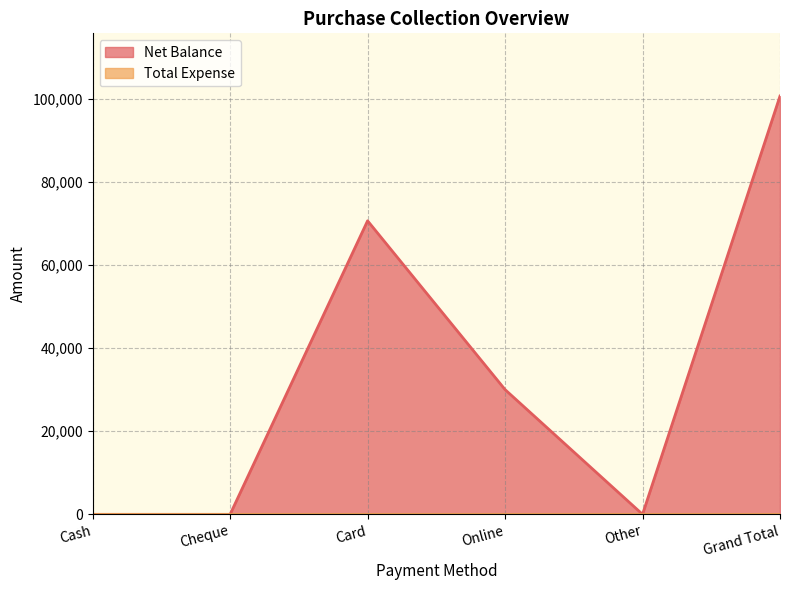

What is the change in value from Cheque to Card?

+70600